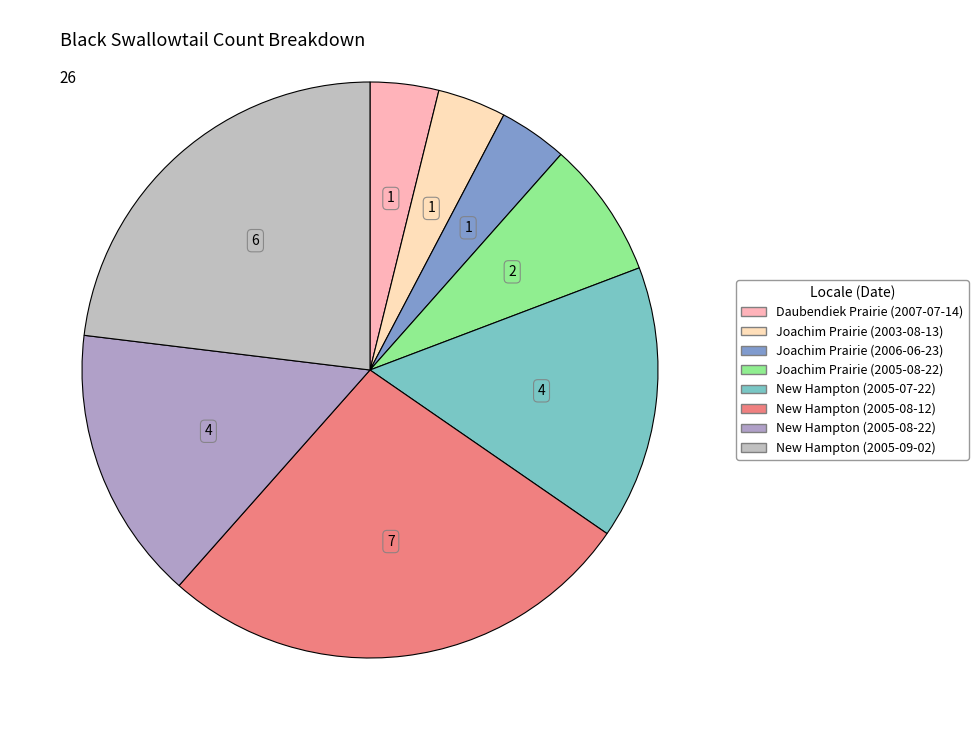

How many slices are in this pie chart?

8